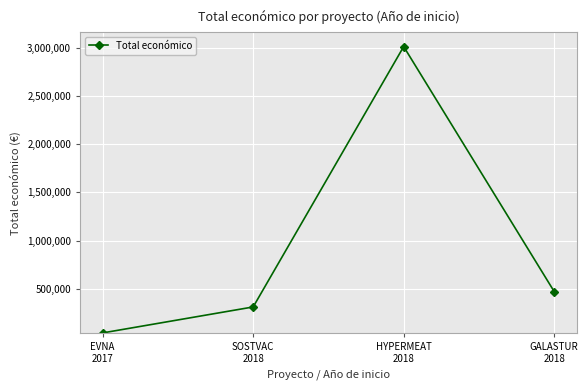

Between HYPERMEAT
2018 and GALASTUR
2018, which is larger?

HYPERMEAT
2018